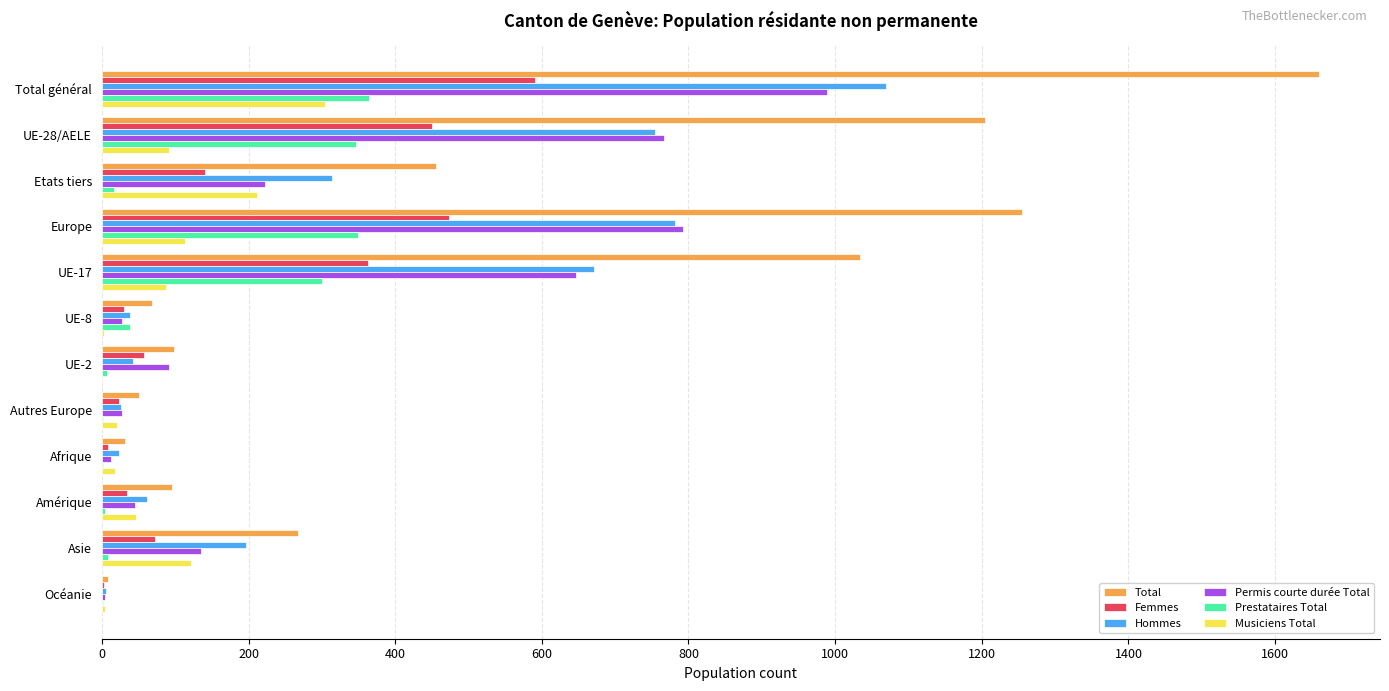

What is the total value across all series at Europe?

3765